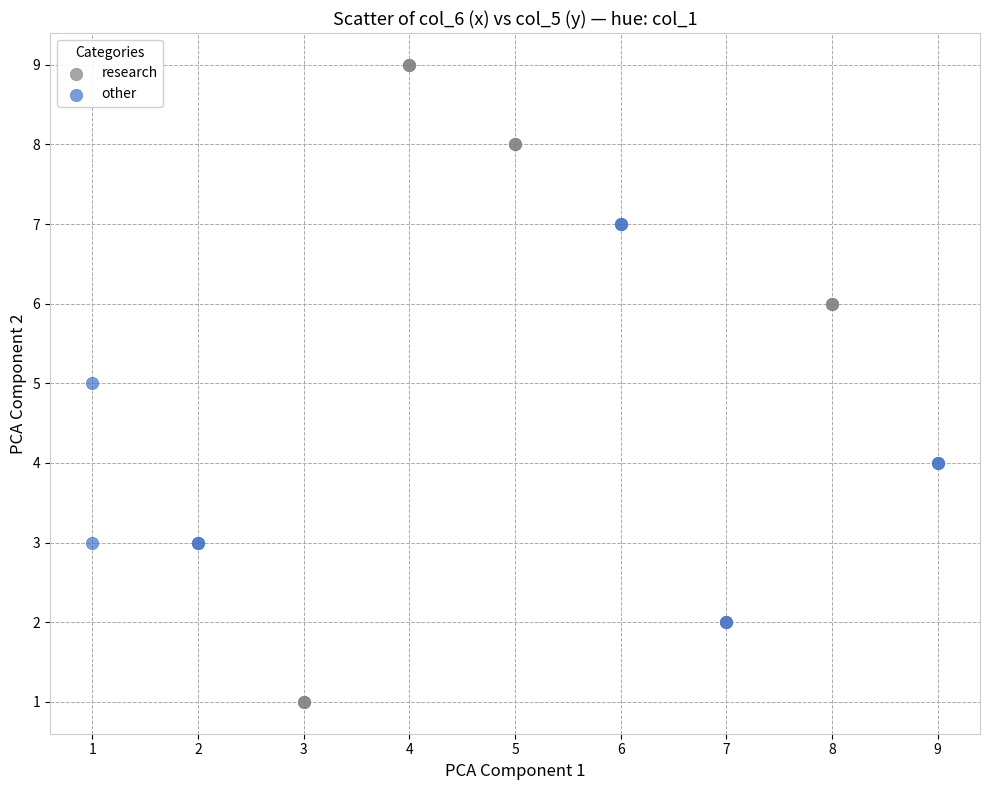

Which series has the largest Y range (max minus min)?

research